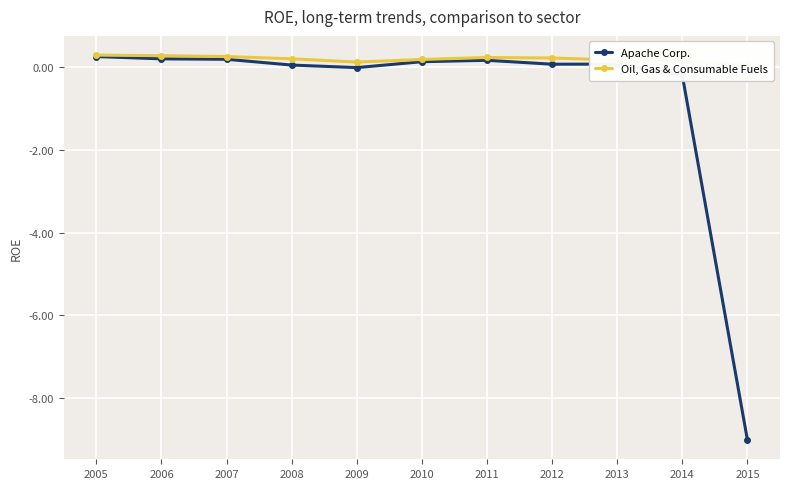

What is the maximum value for Apache Corp.?

0.2